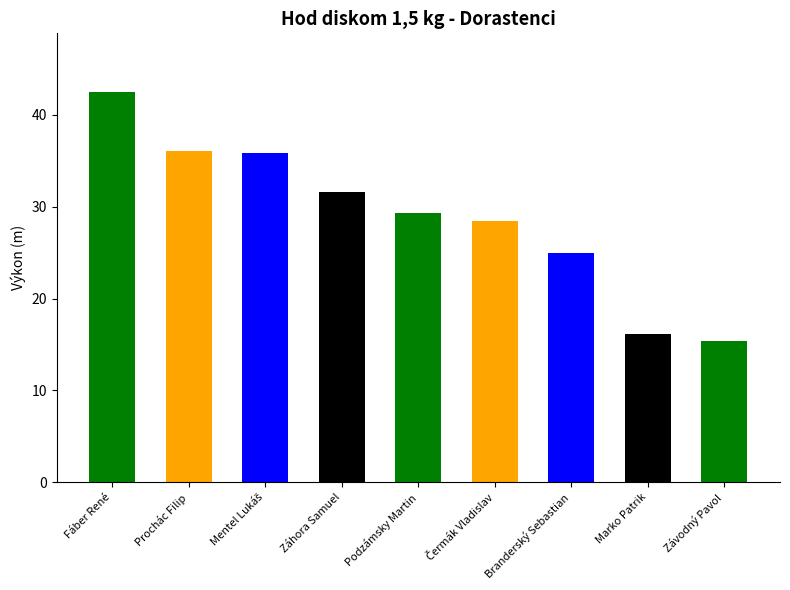

What is the maximum value shown in the chart?

42.5